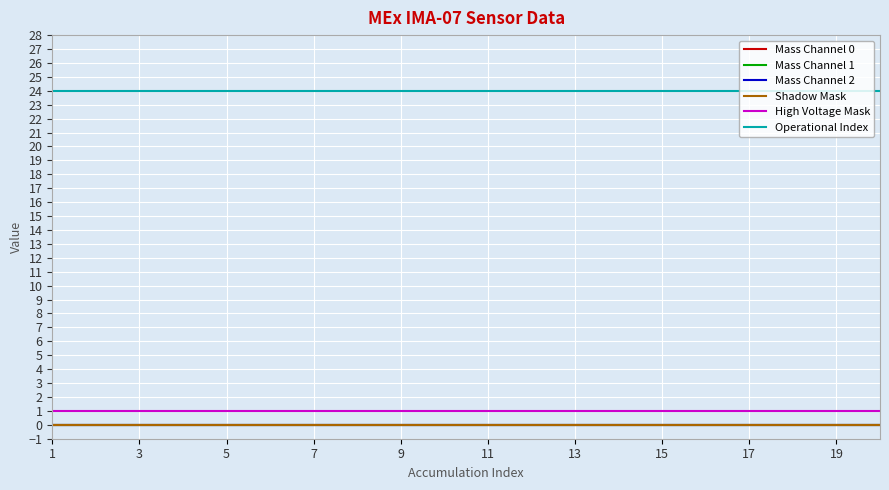

True or false: Mass Channel 2 and High Voltage Mask intersect in this chart.

False